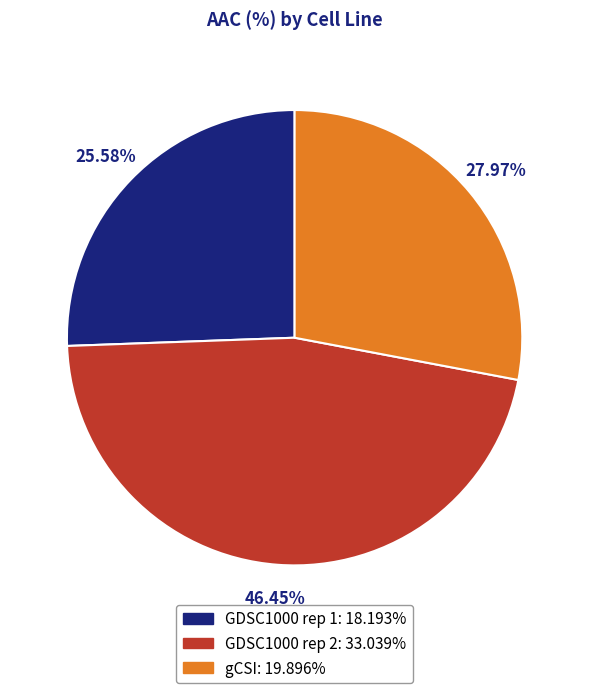

Which category has the biggest portion of the pie?

GDSC1000 rep 2